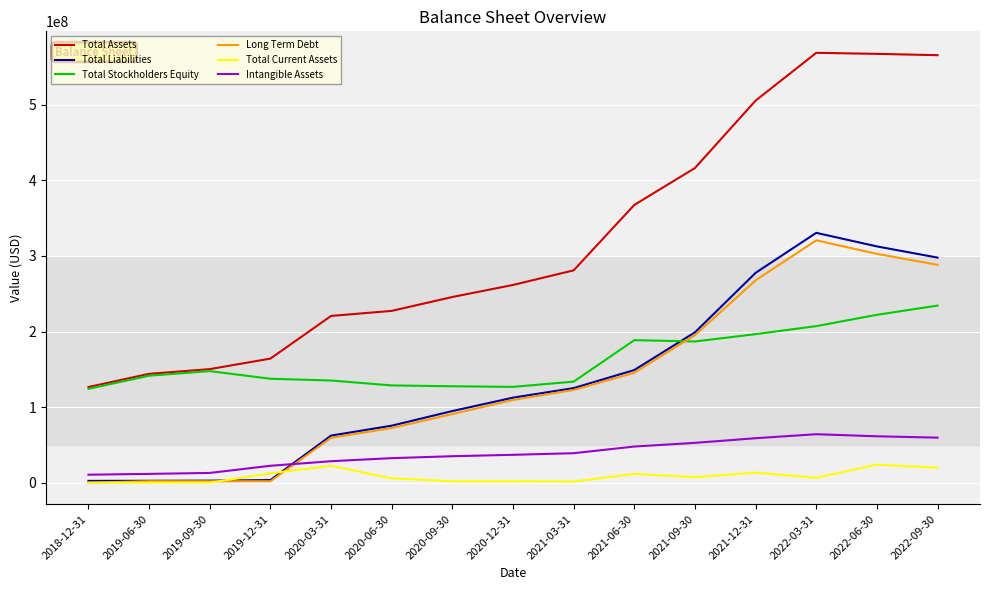

What is the highest value of the Total Current Assets series?

23788000